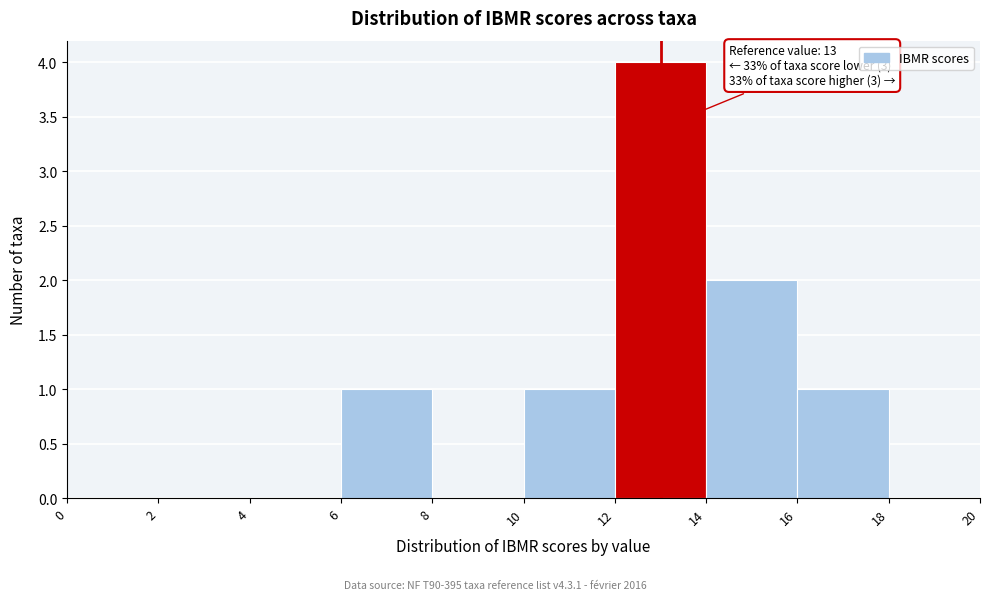

Over which range of the x-axis is the bar tallest?

12 to 14